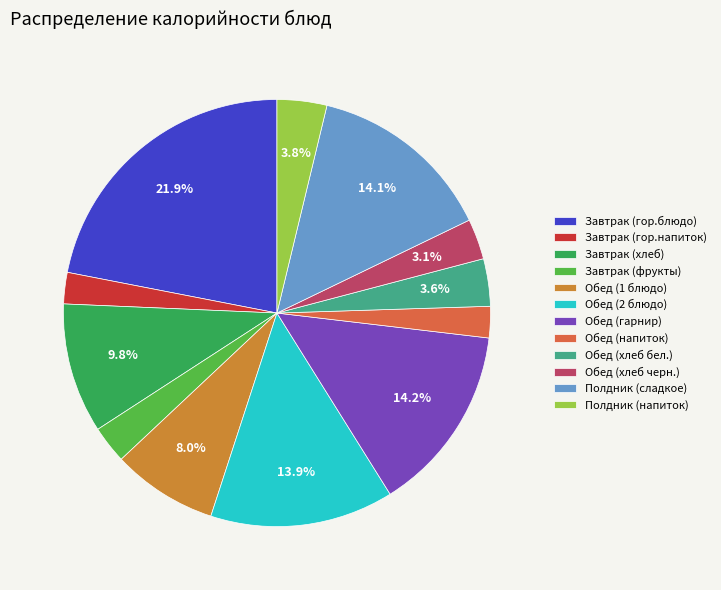

Which slice is the largest?

Завтрак (гор.блюдо)